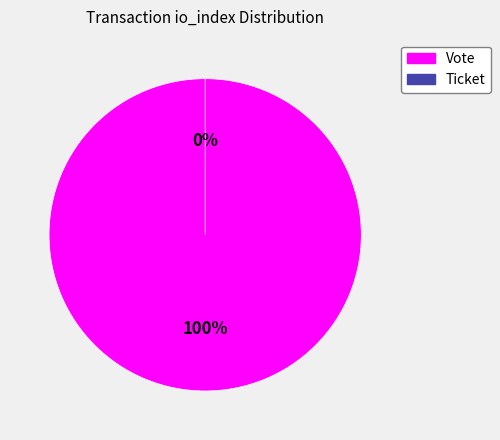

To the nearest percent, what portion does Vote represent?

100%